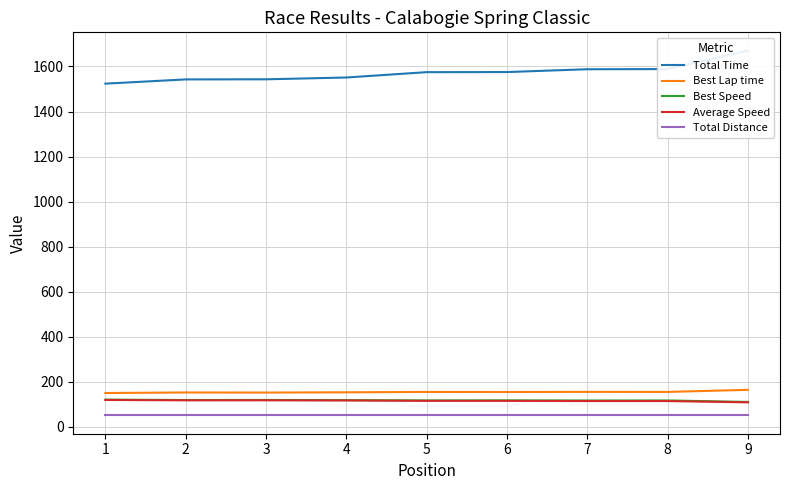

At which category does the chart reach its minimum across all series?

1